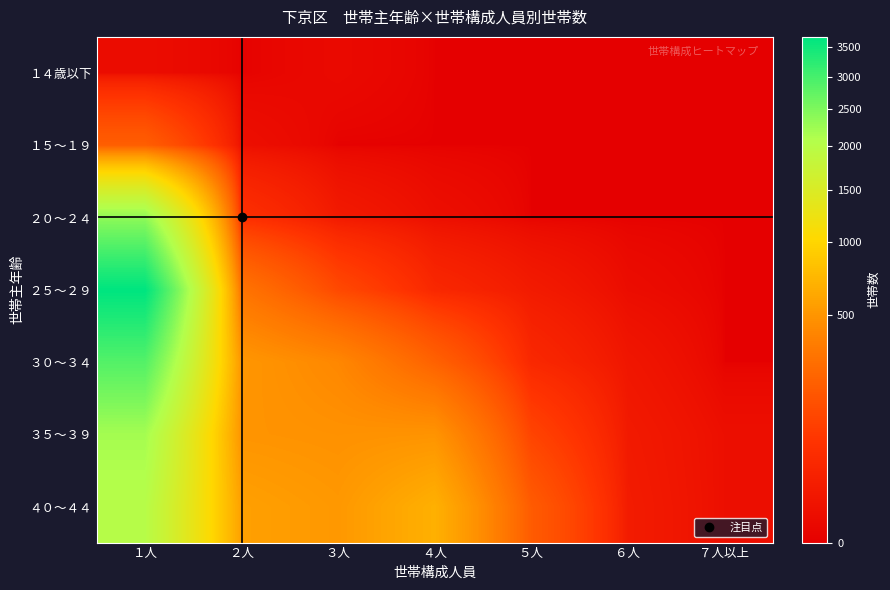

Reading left to right, extract all data points from this chart.

１４歳以下: １人=2	２人=0	３人=1	４人=0	５人=0	６人=0	７人以上=0
１５～１９: １人=204	２人=3	３人=0	４人=0	５人=0	６人=0	７人以上=0
２０～２４: １人=2379	２人=56	３人=12	４人=3	５人=0	６人=0	７人以上=0
２５～２９: １人=3683	２人=306	３人=124	４人=35	５人=13	６人=2	７人以上=0
３０～３４: １人=2869	２人=506	３人=416	４人=217	５人=36	６人=8	７人以上=0
３５～３９: １人=2205	２人=492	３人=476	４人=488	５人=110	６人=12	７人以上=3
４０～４４: １人=2019	２人=571	３人=515	４人=684	５人=191	６人=14	７人以上=3